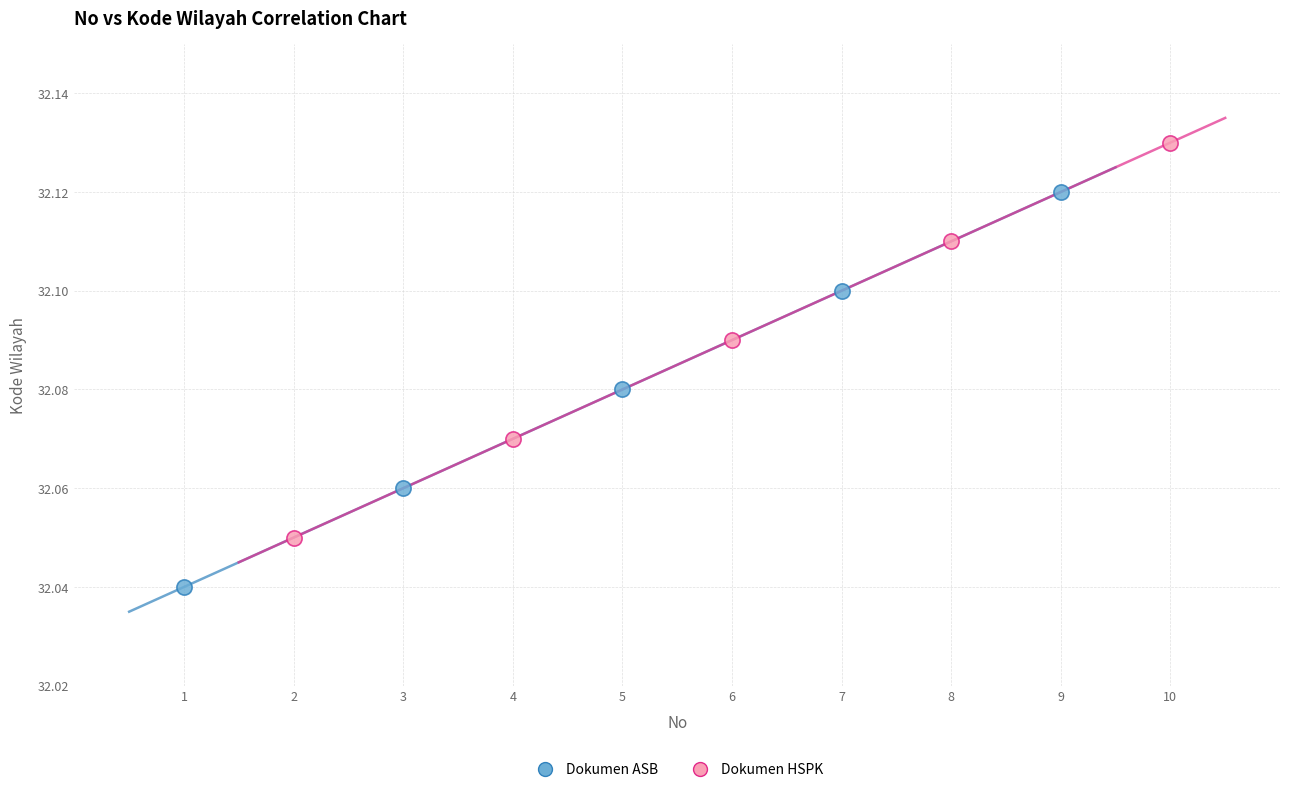

Which series reaches the maximum Y coordinate?

Dokumen HSPK